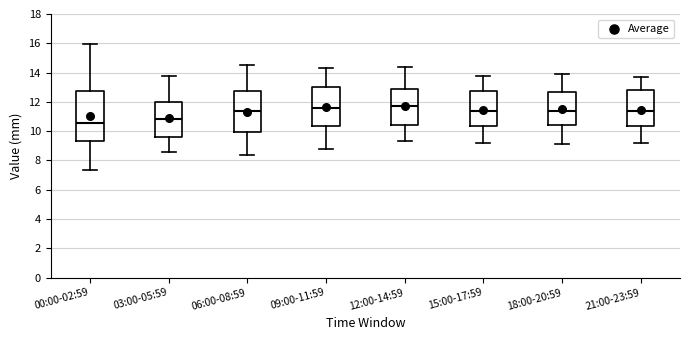

Reading left to right, transcribe this box plot: for each box, give where its median line is, the range the box spans, and where its two whiskers end, as read against the y-axis. The values are not printed on the chart, so give them approximately, as read against the axis.

00:00-02:59: median 10.6, box 9.4 to 12.8, whiskers 7.4 to 16.0
03:00-05:59: median 10.8, box 9.6 to 12.0, whiskers 8.6 to 13.8
06:00-08:59: median 11.4, box 10.0 to 12.8, whiskers 8.4 to 14.6
09:00-11:59: median 11.6, box 10.4 to 13.0, whiskers 8.8 to 14.4
12:00-14:59: median 11.8, box 10.4 to 12.8, whiskers 9.4 to 14.4
15:00-17:59: median 11.4, box 10.4 to 12.8, whiskers 9.2 to 13.8
18:00-20:59: median 11.4, box 10.4 to 12.6, whiskers 9.2 to 14.0
21:00-23:59: median 11.4, box 10.4 to 12.8, whiskers 9.2 to 13.8